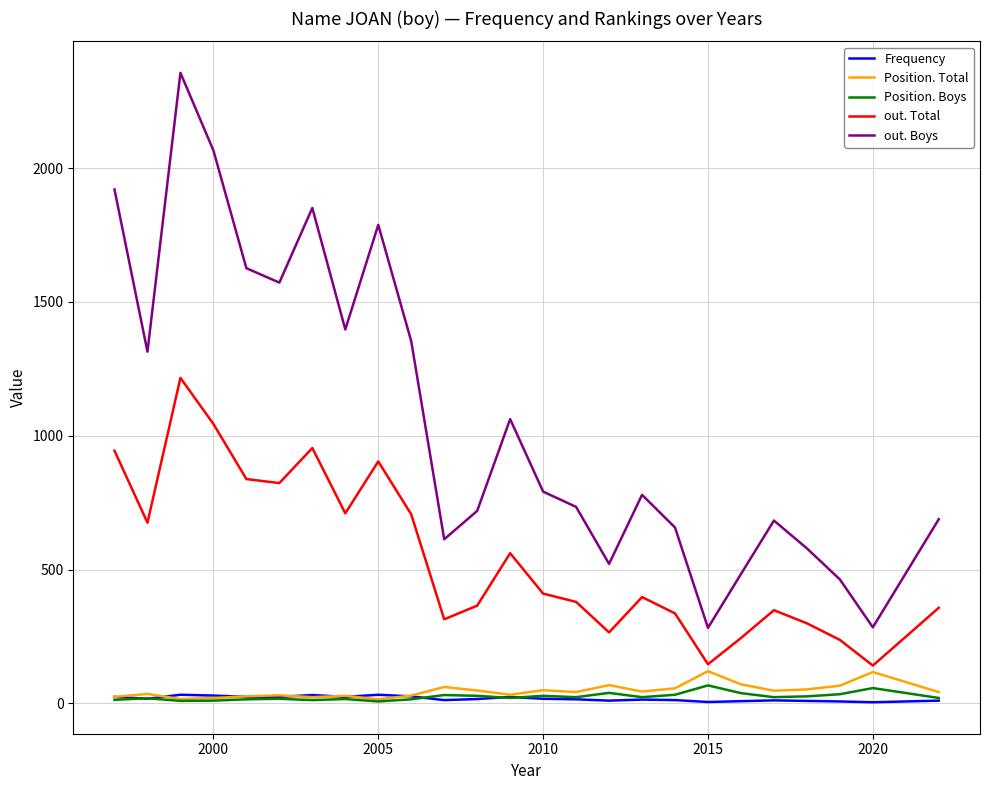

True or false: out. Boys and out. Total cross at least once.

False